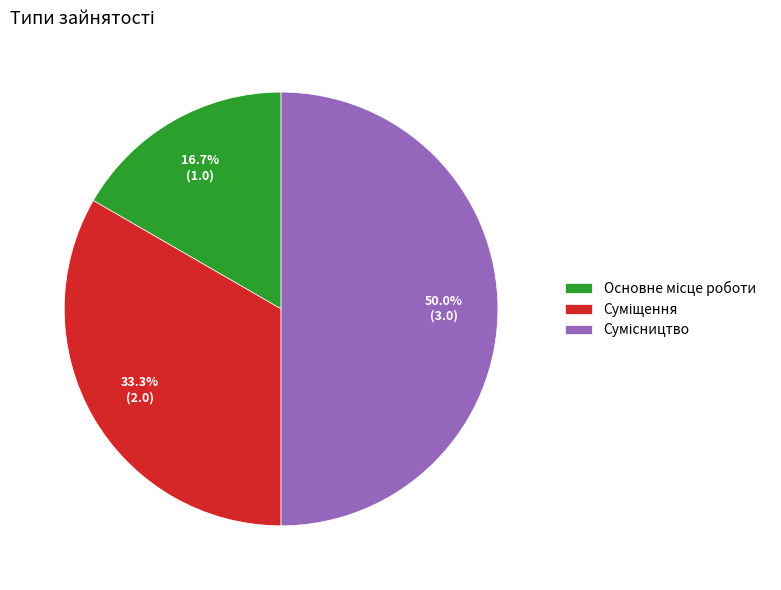

What is the smallest slice in the pie chart?

Основне місце роботи